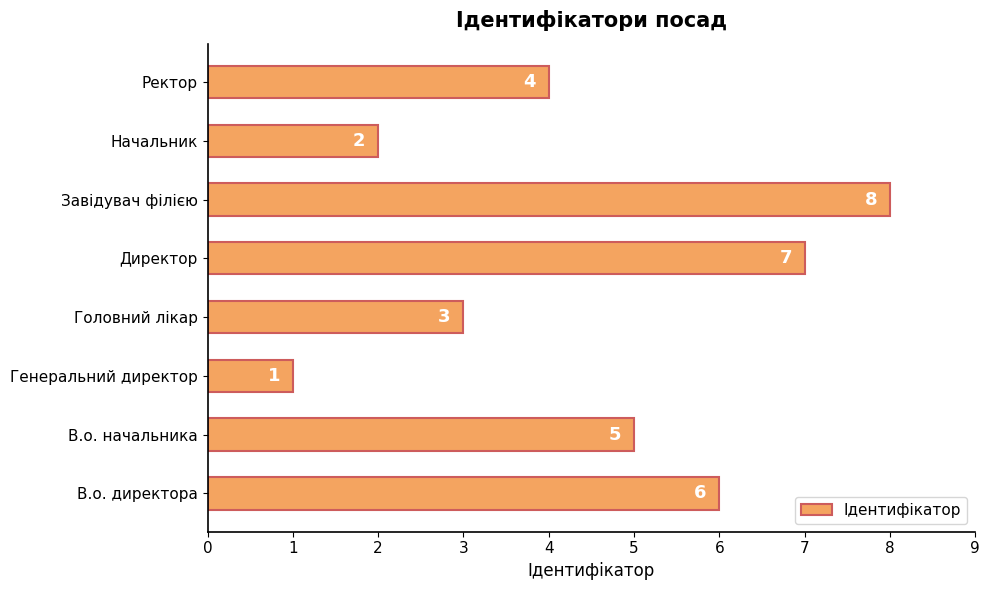

Reading top to bottom, list all the values displayed in this chart.

Ректор=4	Начальник=2	Завідувач філією=8	Директор=7	Головний лікар=3	Генеральний директор=1	В.о. начальника=5	В.о. директора=6